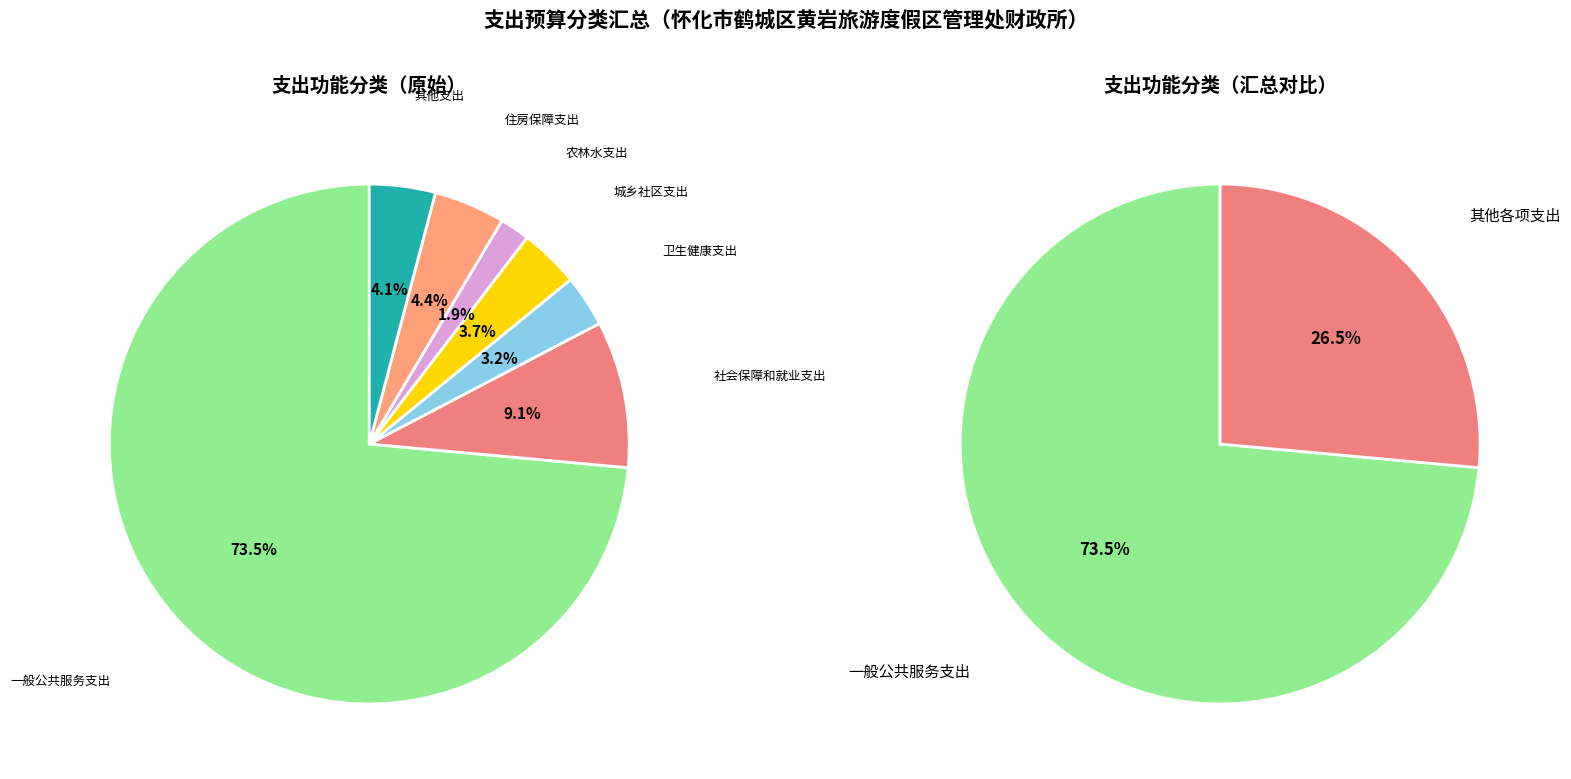

Does 其他支出 represent more than half of the total?

No